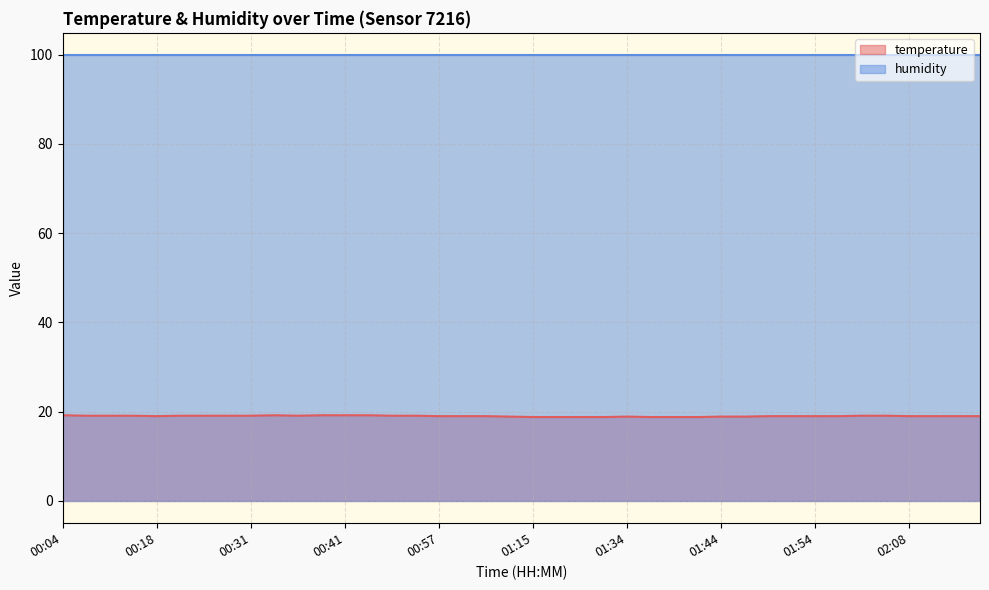

What is the difference between the maximum and minimum values?

0.4